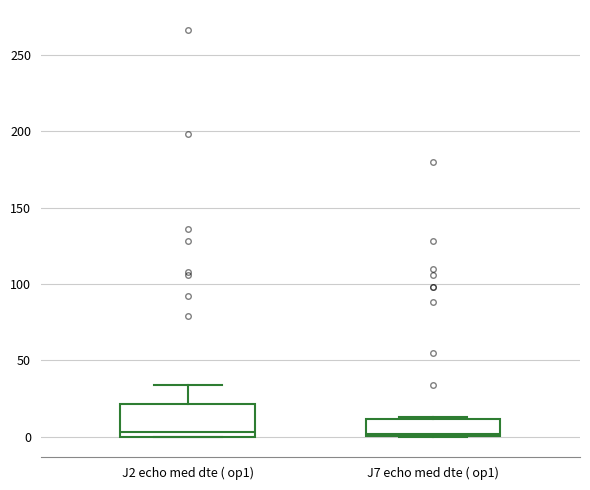

Reading left to right, read every box against the y-axis: the position of its median line, the range the box covers, and the ends of its whiskers. The values are not printed on the chart, so give them approximately, as read against the axis.

J2 echo med dte ( op1): median 5, box 0 to 20, whiskers 0 to 35
J7 echo med dte ( op1): median 0, box 0 to 10, whiskers 0 to 15